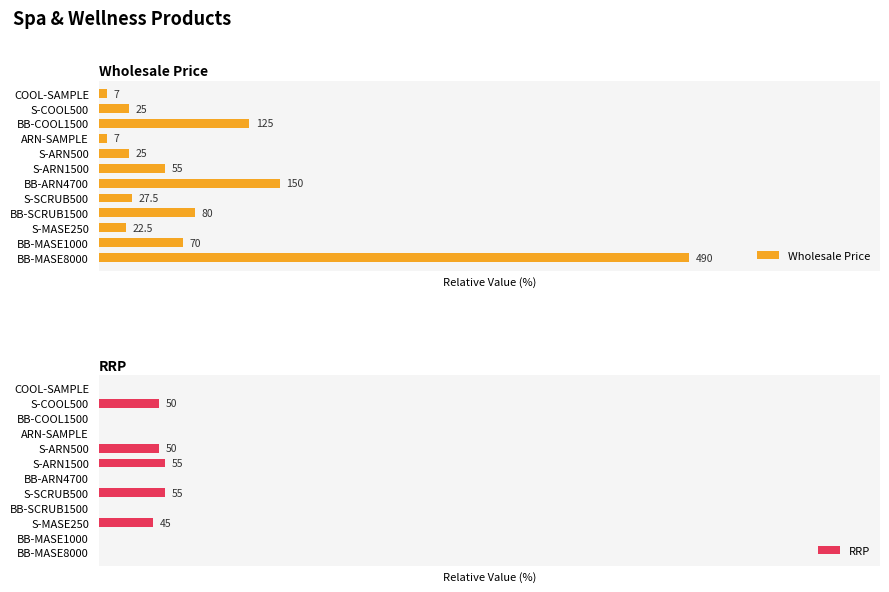

The value of RRP at S-MASE250 is 12.5. True or false?

False